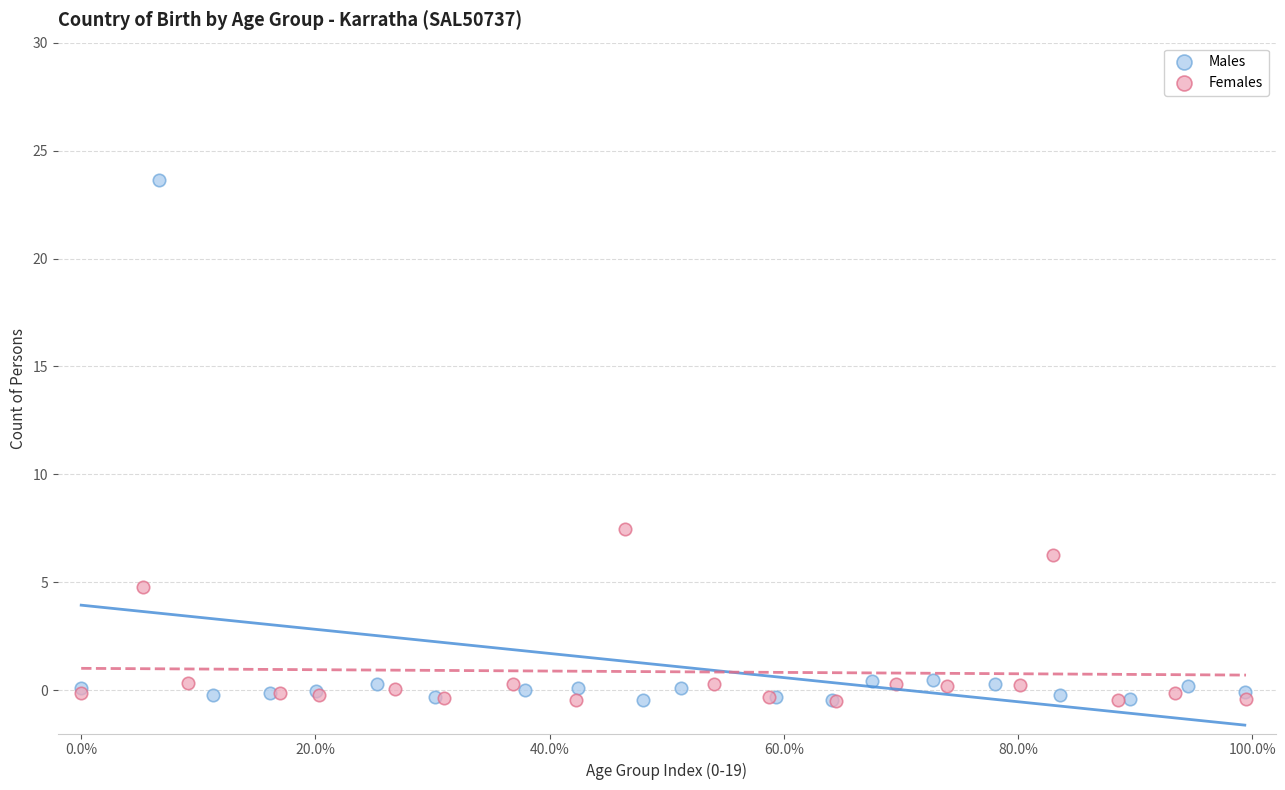

Which series has the widest spread of Y values?

Males